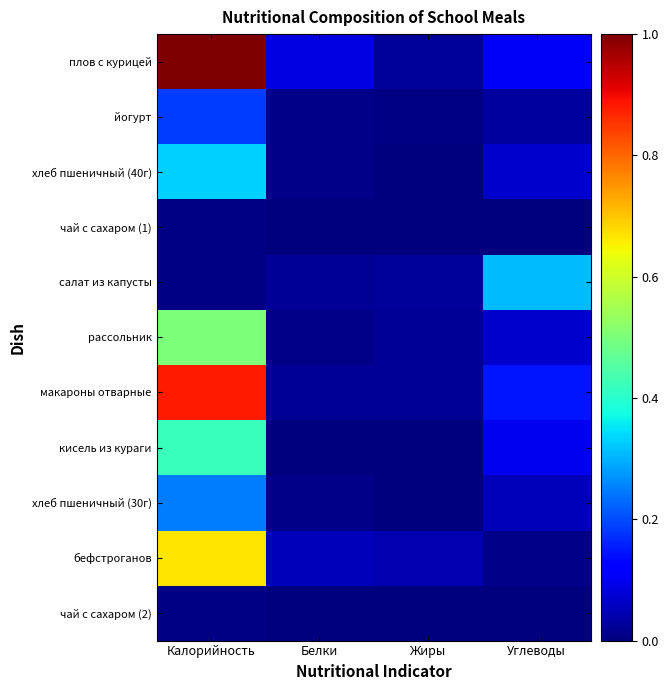

What is the total value across all series at Белки?

0.2